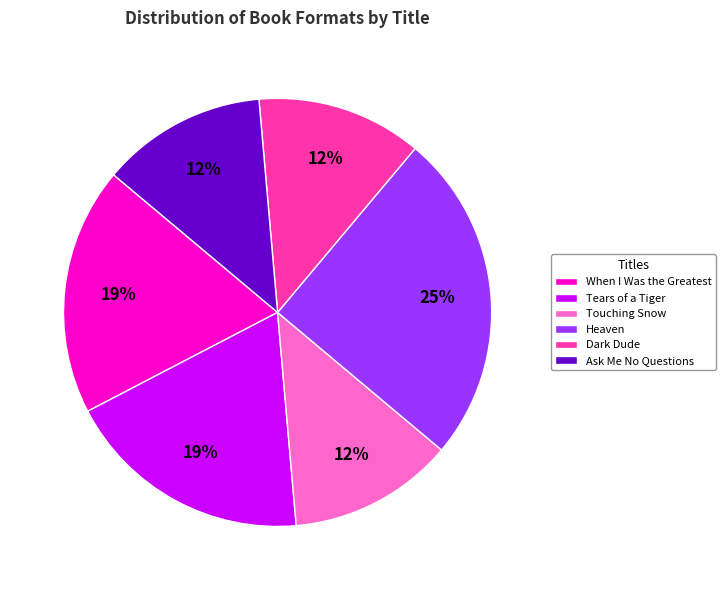

To the nearest percent, what portion does When I Was the Greatest represent?

19%